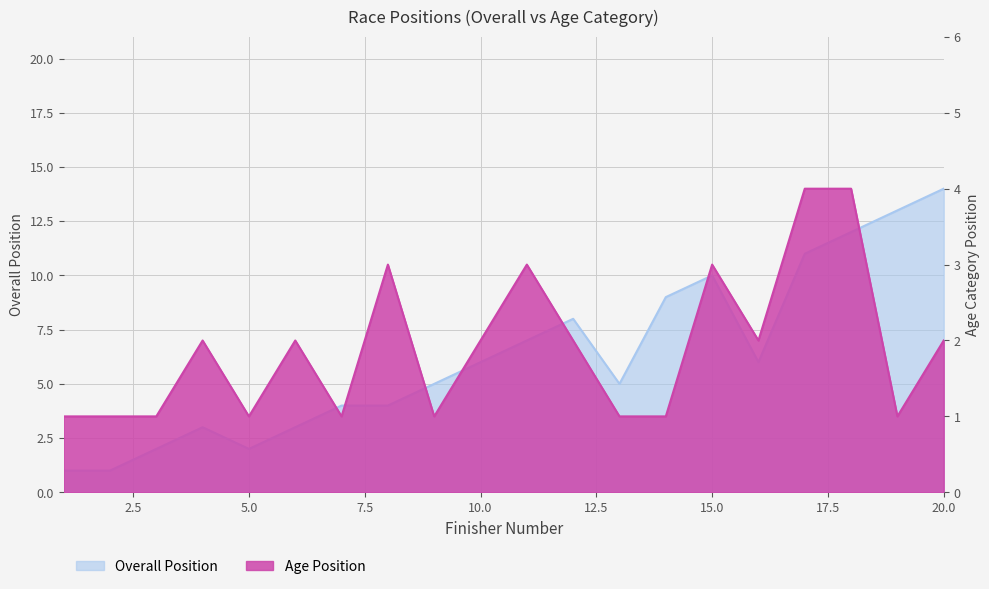

Between 14 and 13, which is larger?

14